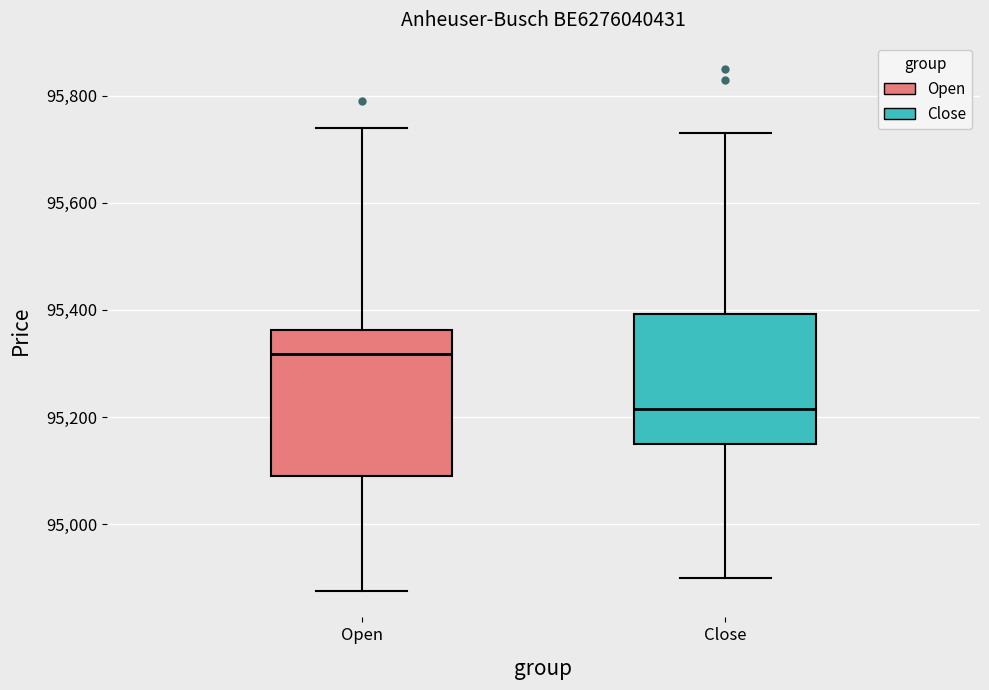

Comparing the boxes themselves (not the whiskers), which one is the tallest?

Open